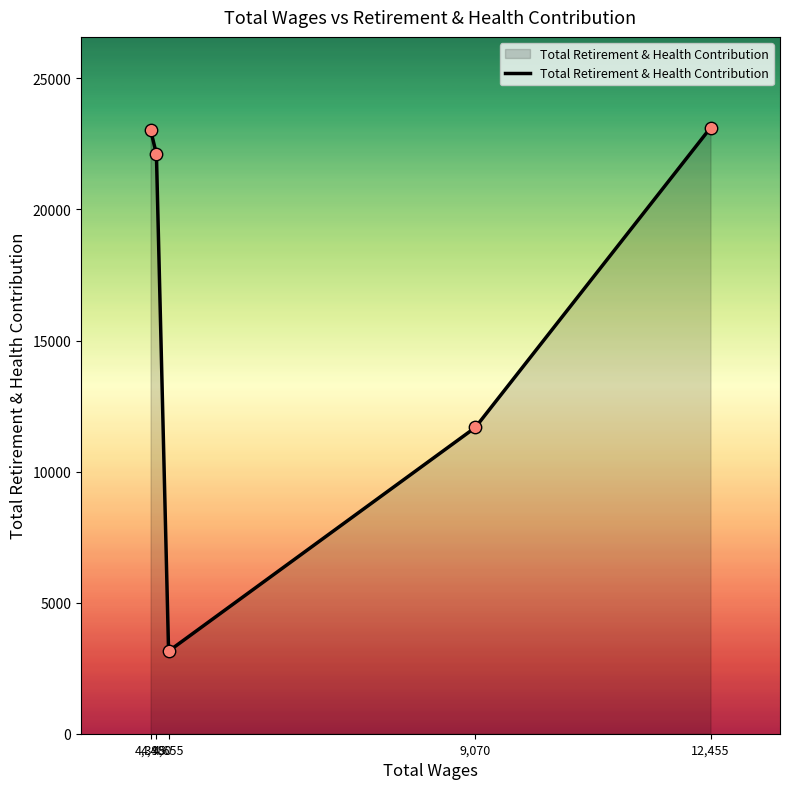

What is the change in value from 4,395 to 9,070?

-11362